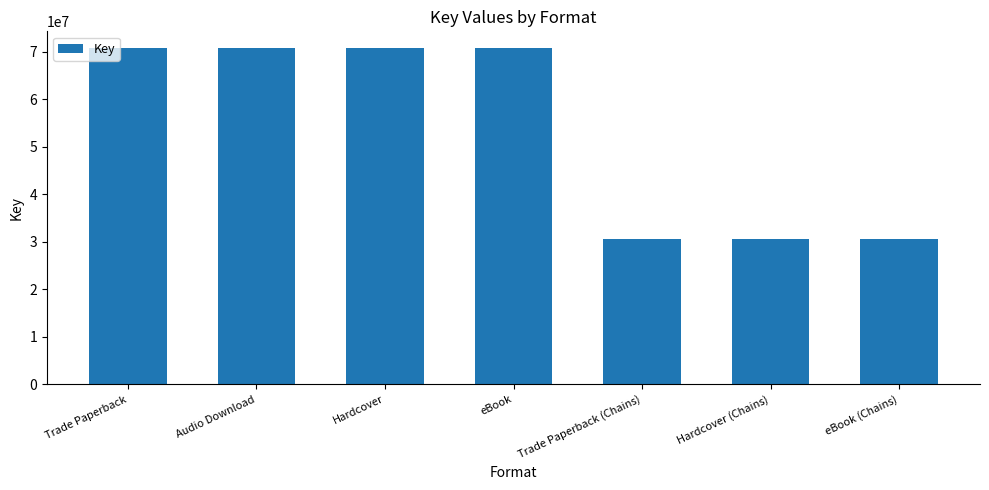

What is the difference between the maximum and second lowest values?

40141788